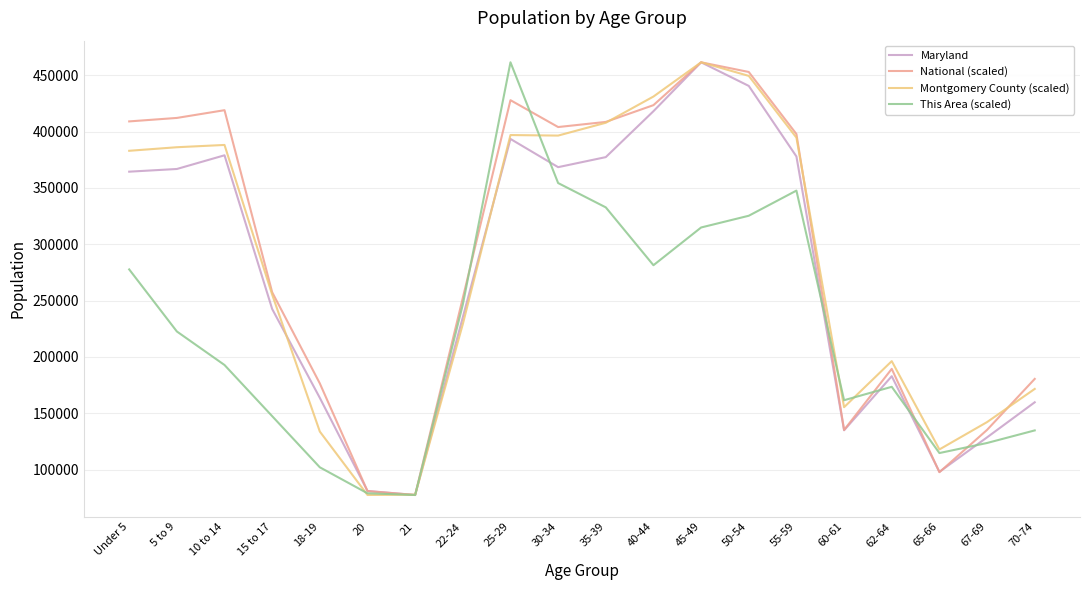

At Under 5, list the series in order from smallest to largest.

This Area (scaled), Maryland, Montgomery County (scaled), National (scaled)